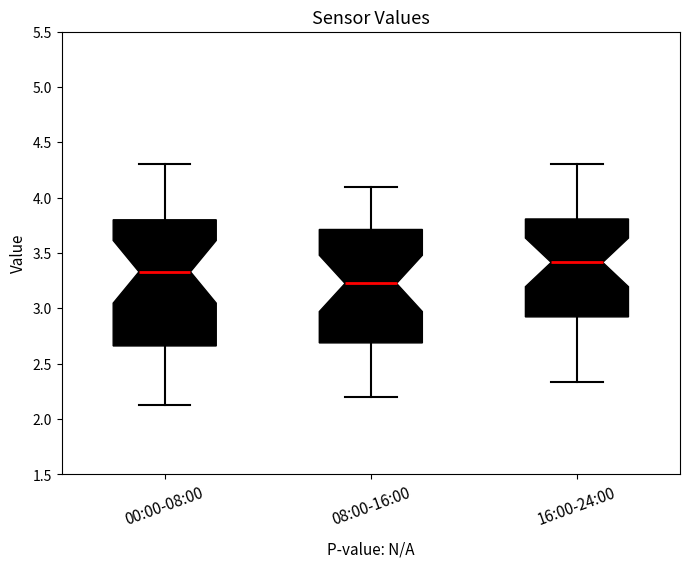

Reading left to right, read every box against the y-axis: the position of its median line, the range the box covers, and the ends of its whiskers. The values are not printed on the chart, so give them approximately, as read against the axis.

00:00-08:00: median 3.35, box 2.65 to 3.80, whiskers 2.15 to 4.30
08:00-16:00: median 3.25, box 2.70 to 3.70, whiskers 2.20 to 4.10
16:00-24:00: median 3.40, box 2.90 to 3.80, whiskers 2.35 to 4.30